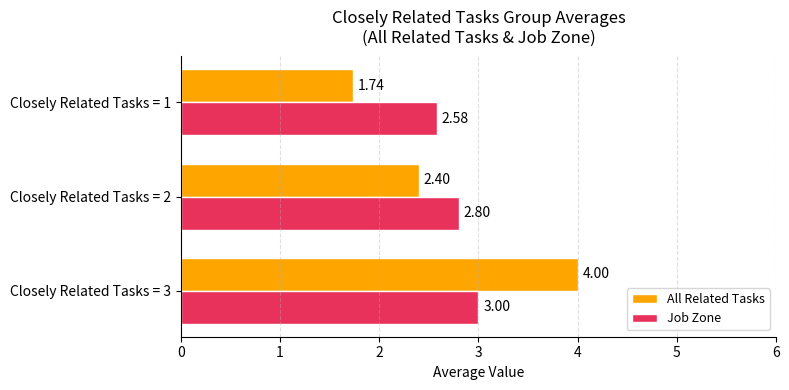

Count the number of categories in the chart.

3